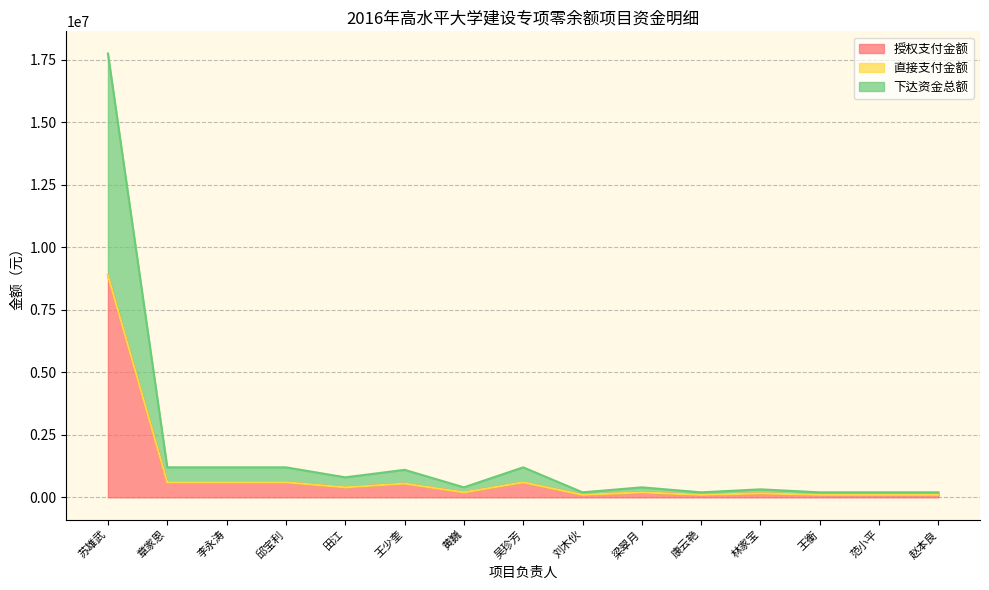

What is the sum of all 授权支付金额 values?

13280000